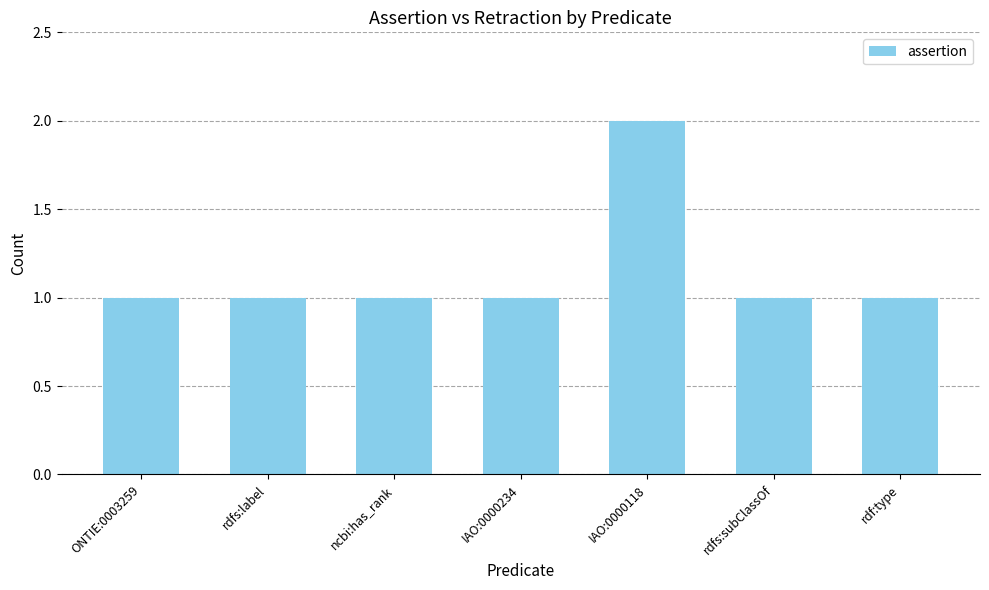

Reading left to right, what are all the values shown in this chart?

ONTIE:0003259=1	rdfs:label=1	ncbi:has_rank=1	IAO:0000234=1	IAO:0000118=2	rdfs:subClassOf=1	rdf:type=1